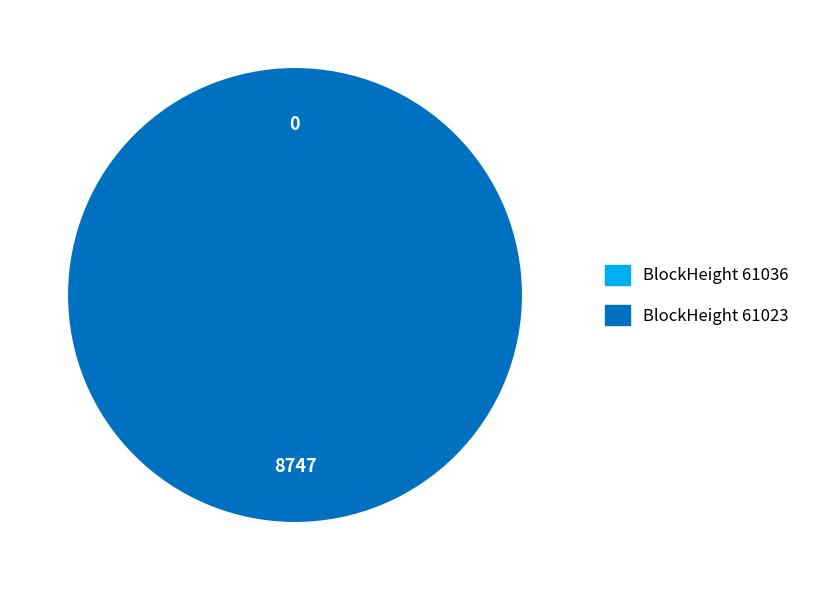

Is the sum of 61023 and 61036 greater than half?

Yes